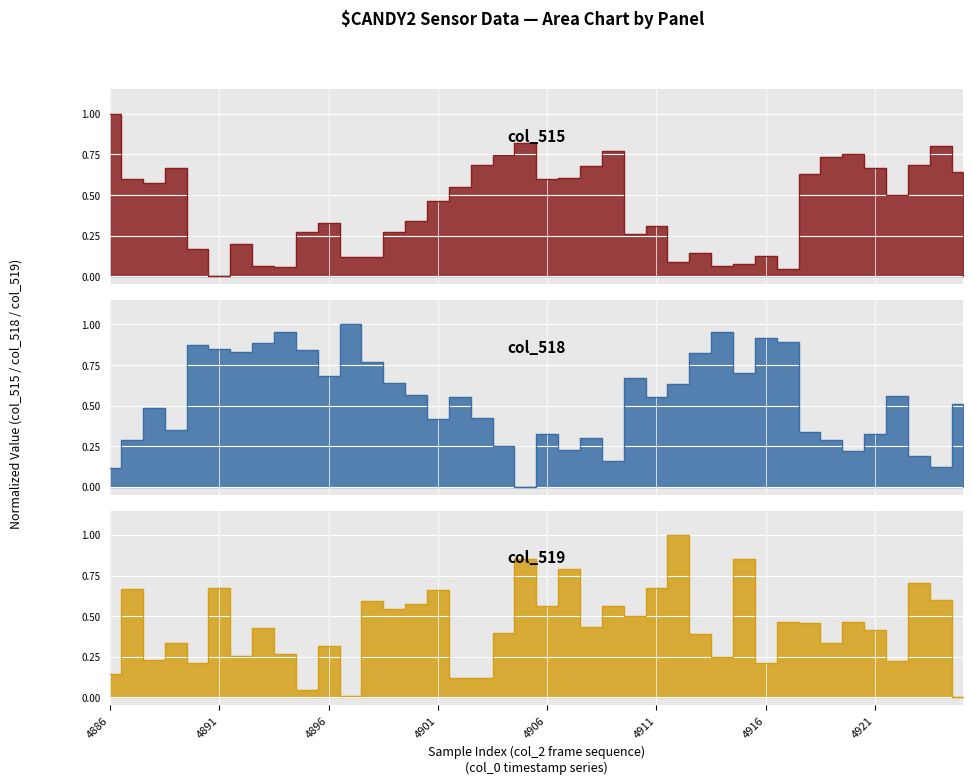

What is the value of the col_515 point at the 25th from the left?

0.3